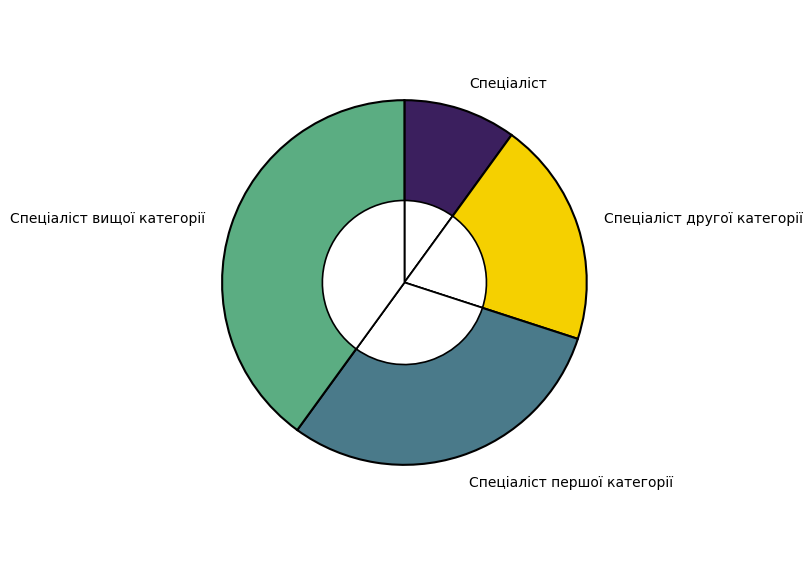

How much of the chart is everything except Спеціаліст другої категорії?

80.0%